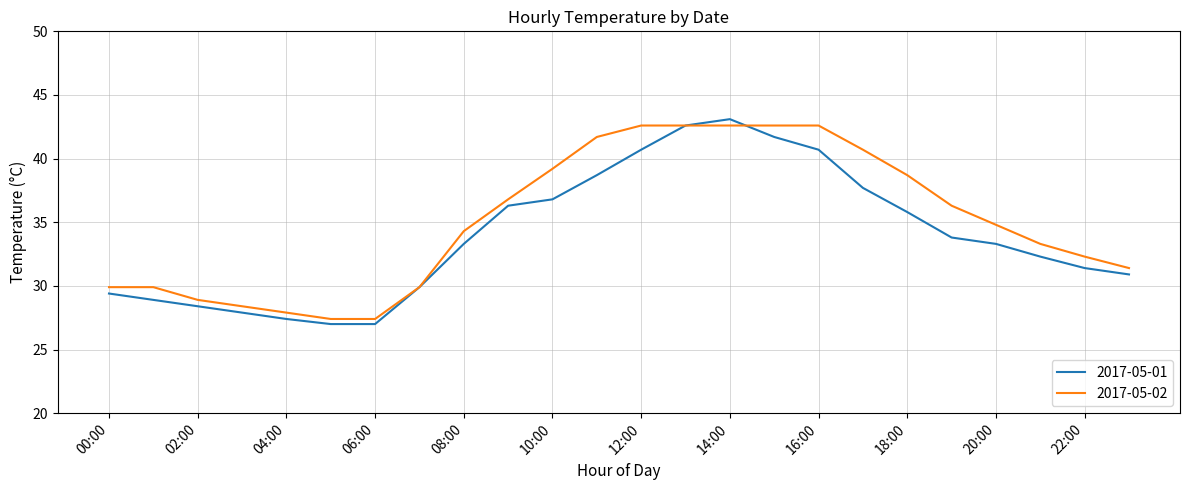

True or false: 2017-05-01 has more than 2 points higher than both neighbors.

False